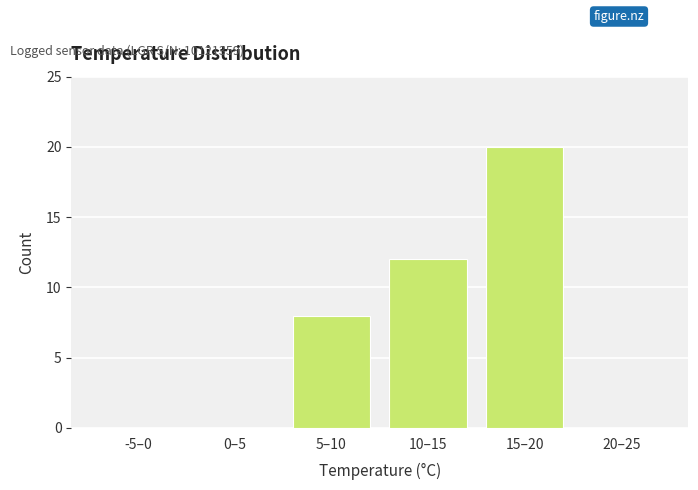

Reading left to right, list all the values displayed in this chart.

-5–0=0	0–5=0	5–10=8	10–15=12	15–20=20	20–25=0